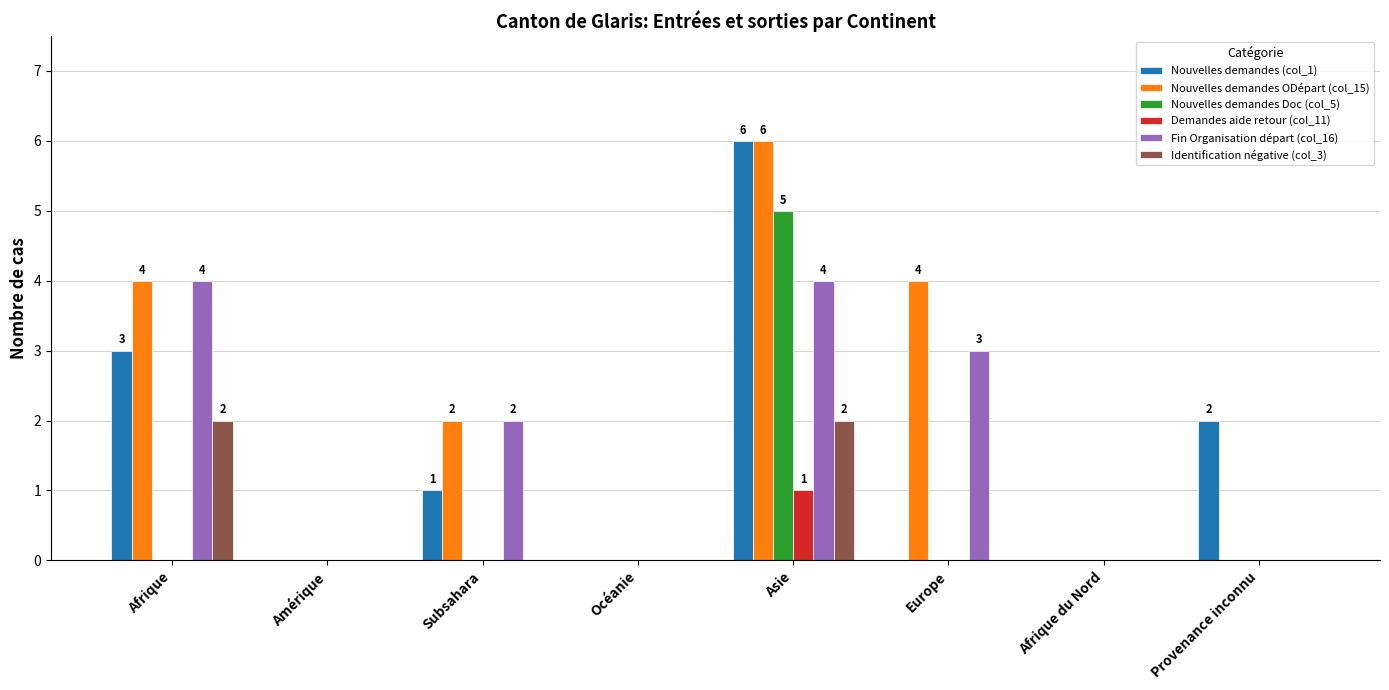

At which category does the chart reach its peak across all series?

Asie